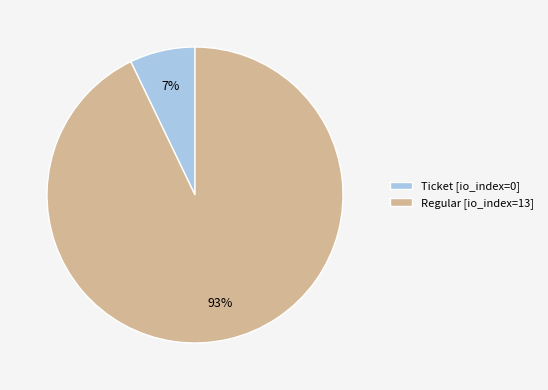

Rank the categories by value from lowest to highest.

Ticket [io_index=0], Regular [io_index=13]